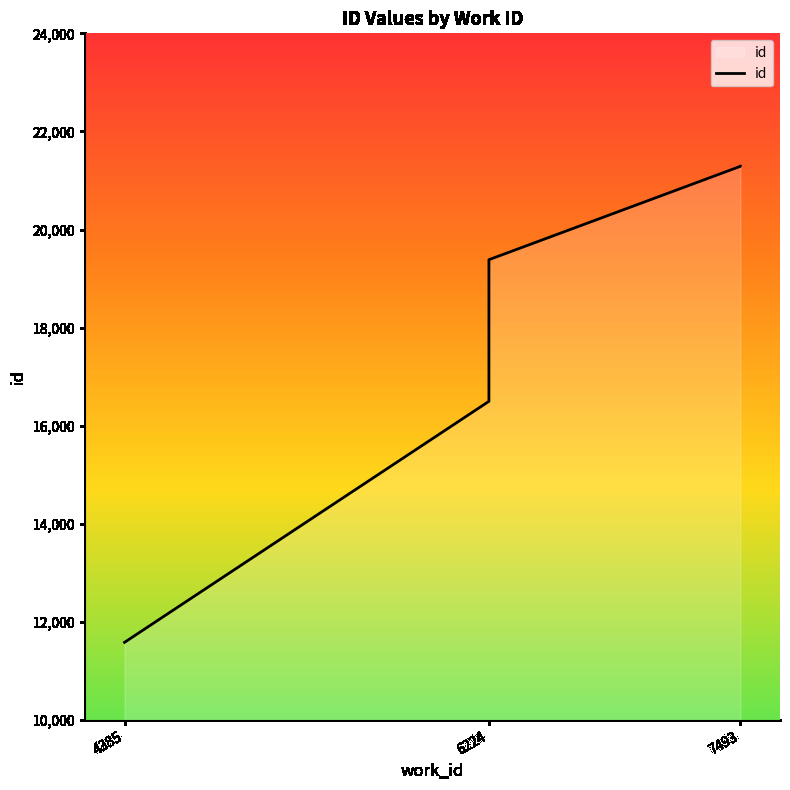

What is the minimum value shown in the chart?

11586